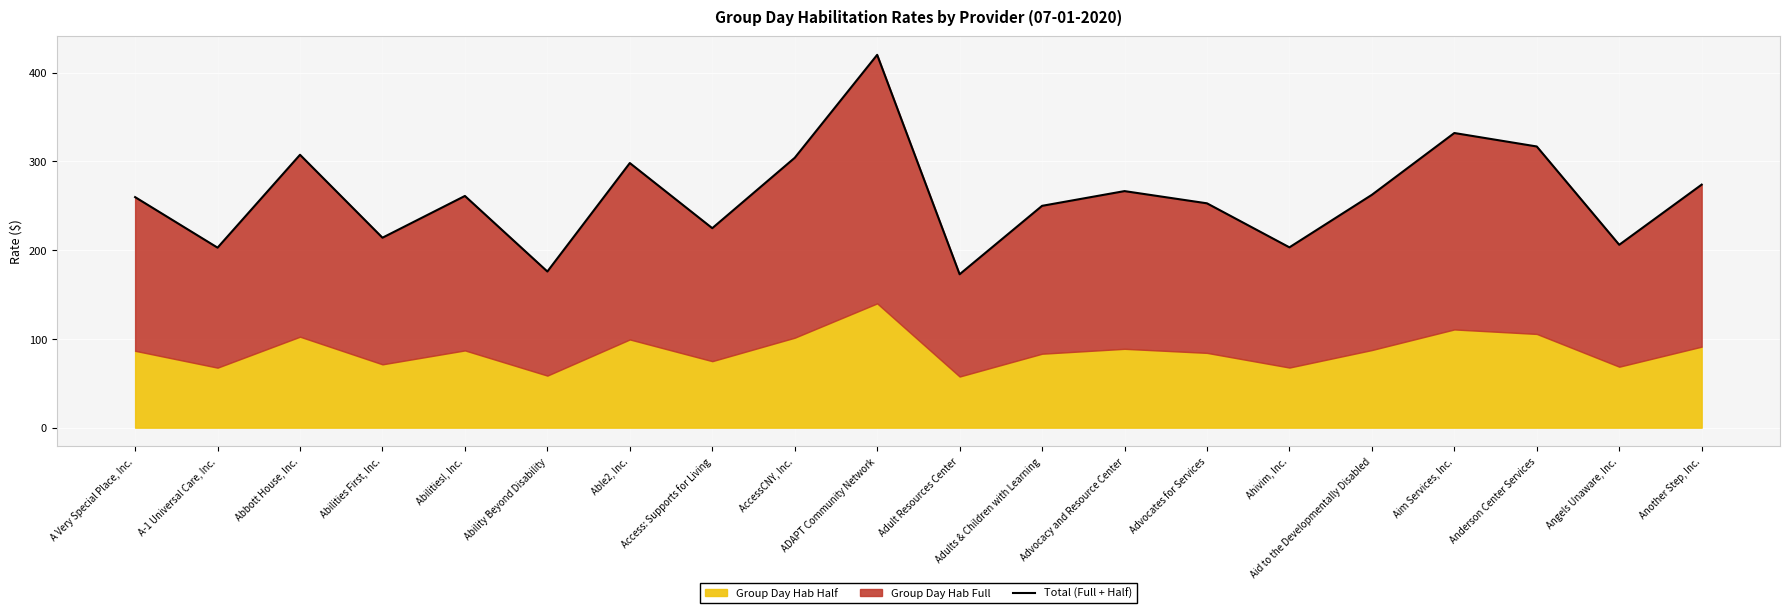

At which category does the chart reach its minimum across all series?

Adult Resources Center